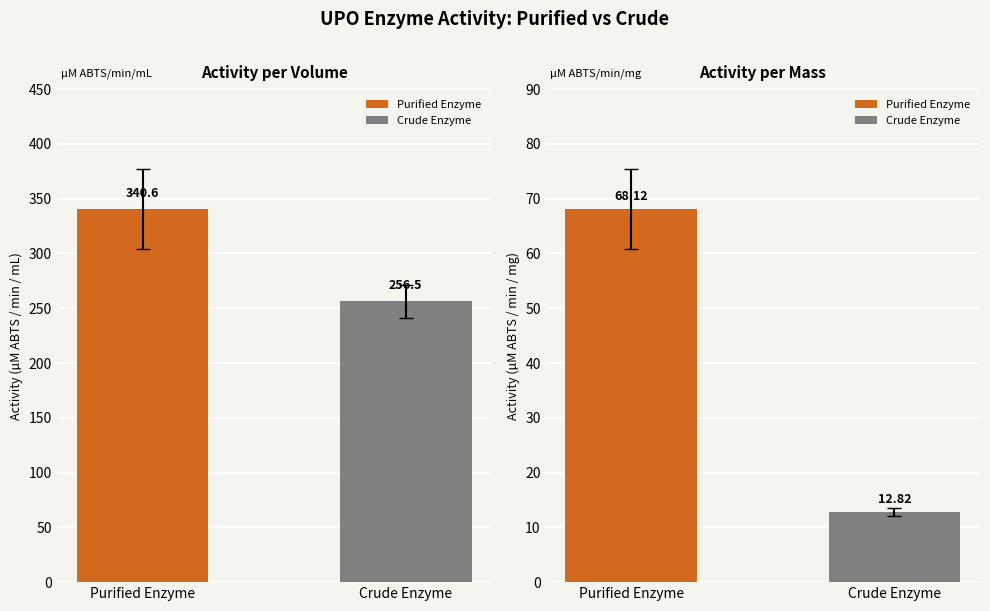

Are the bars horizontal?

No